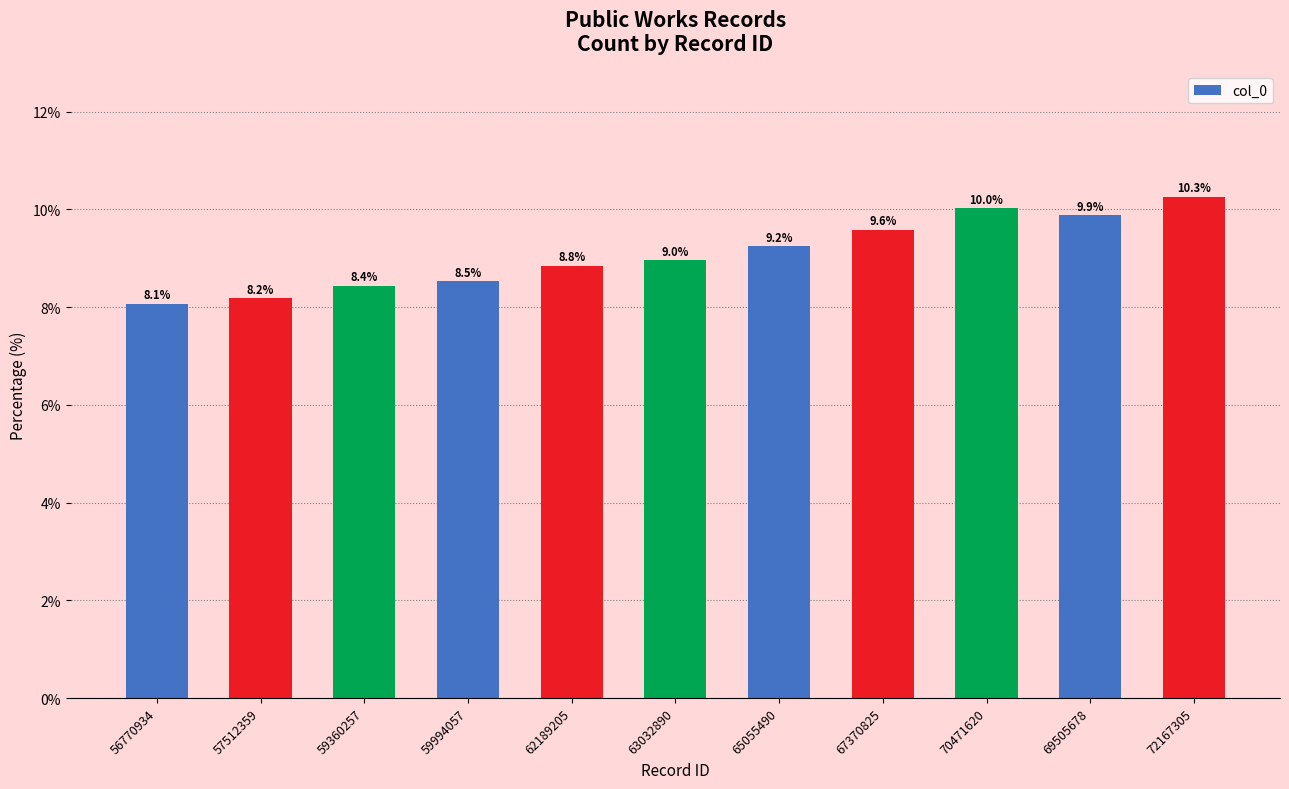

Is it true that the value at 69505678 is 17.7?

False